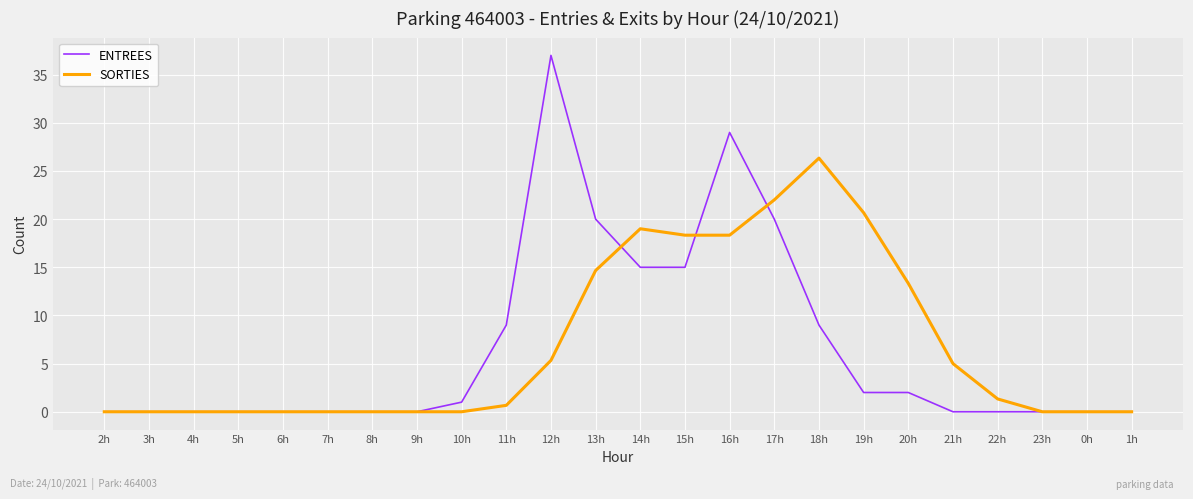

In SORTIES, how many points are higher than both neighbors (excluding endpoints)?

2